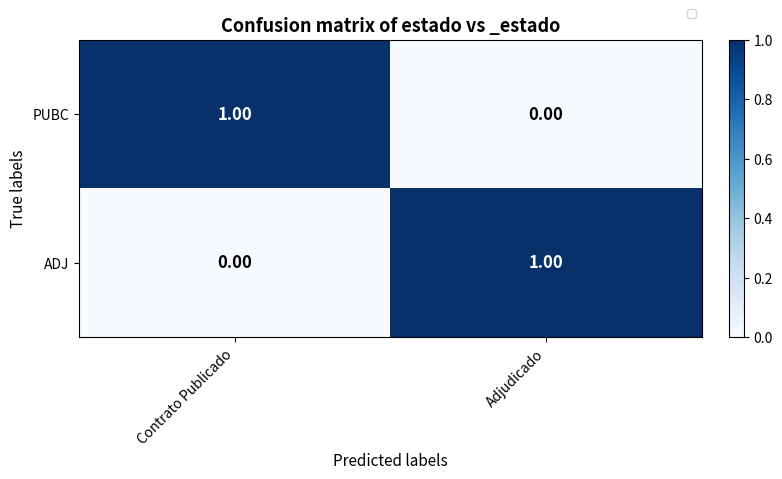

Which series has the largest total across all categories?

PUBC